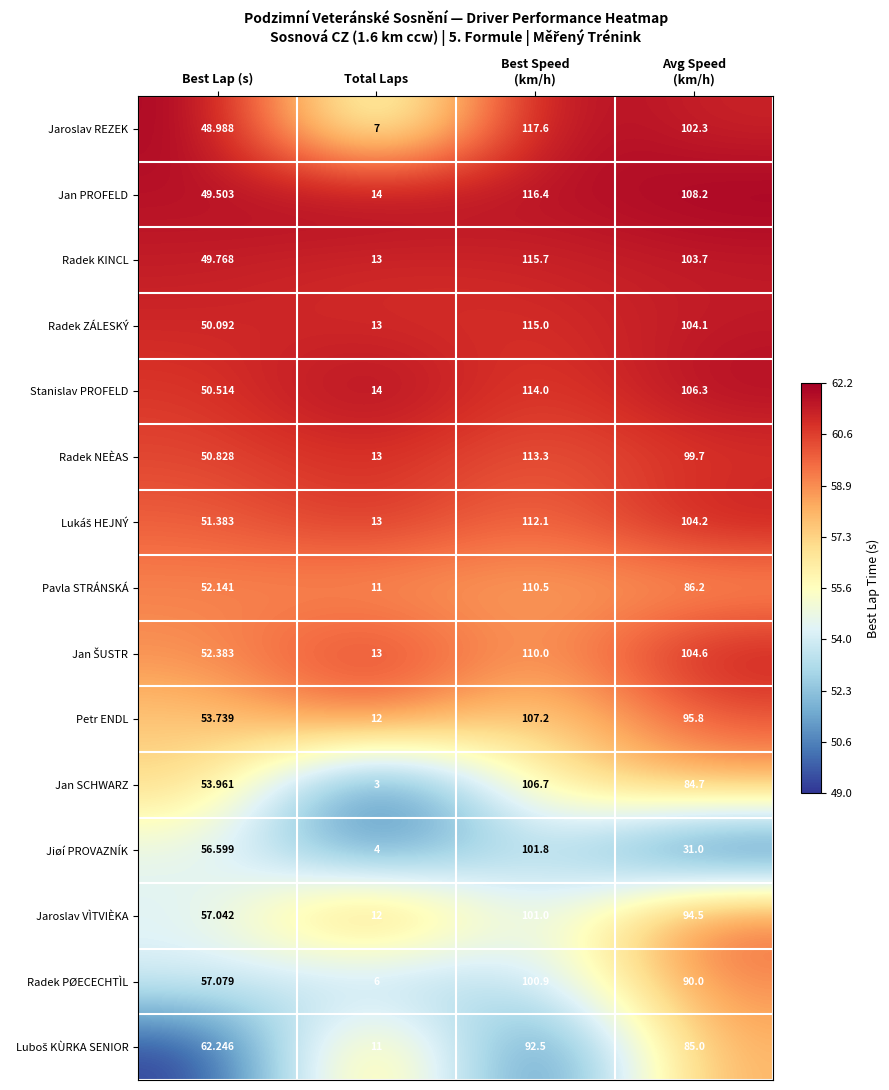

Which series has the widest spread of values?

Jaroslav REZEK